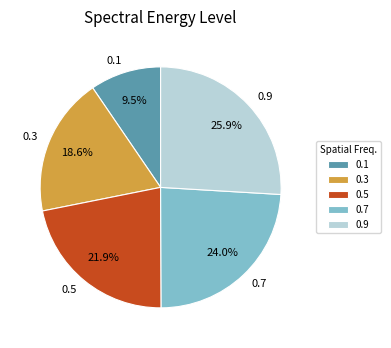

Rank the categories by value from highest to lowest.

0.9, 0.7, 0.5, 0.3, 0.1